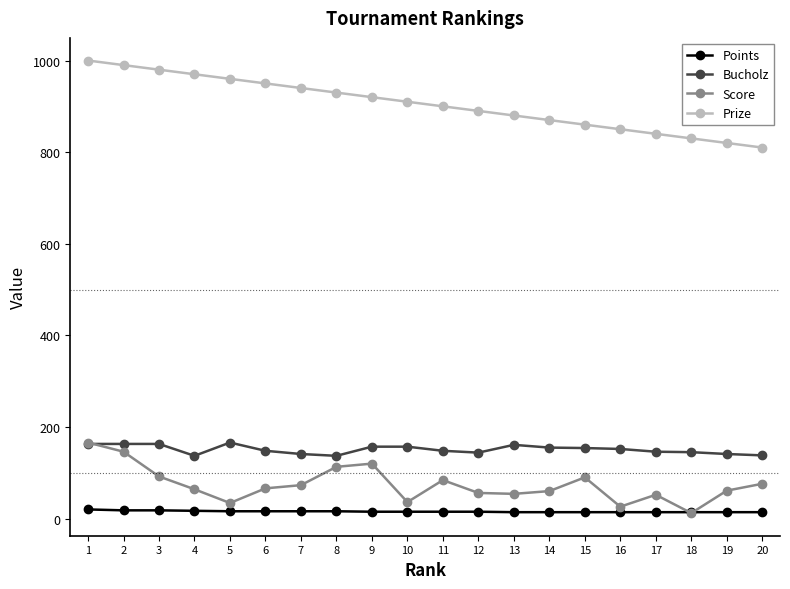

What is the spread (max minus min) of values at 8?

914